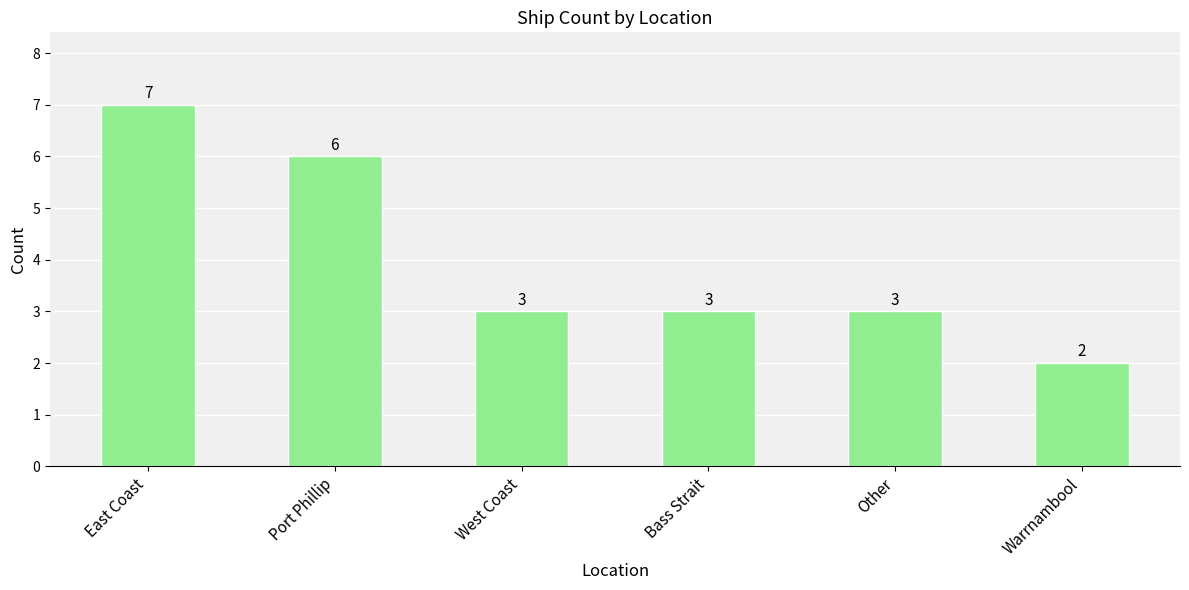

What is the greatest value displayed?

7